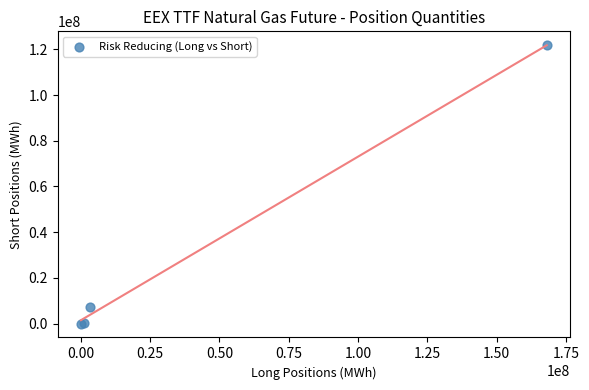

What Y value in the scatter plot is closest to 60868284?

7058539